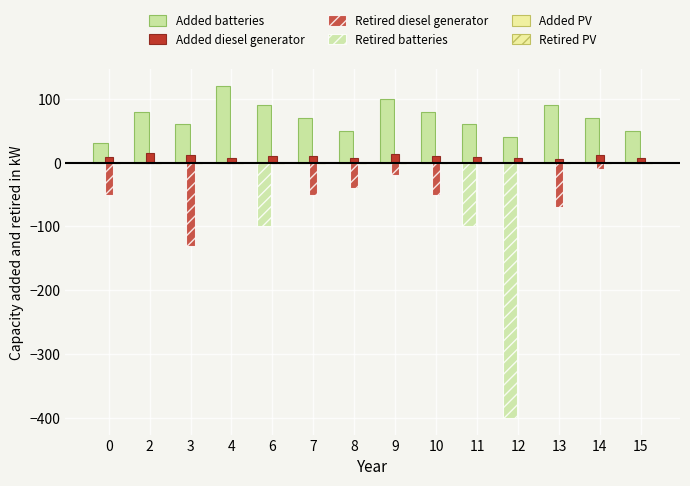

Which series changed the most between 14 and 15?

Added batteries